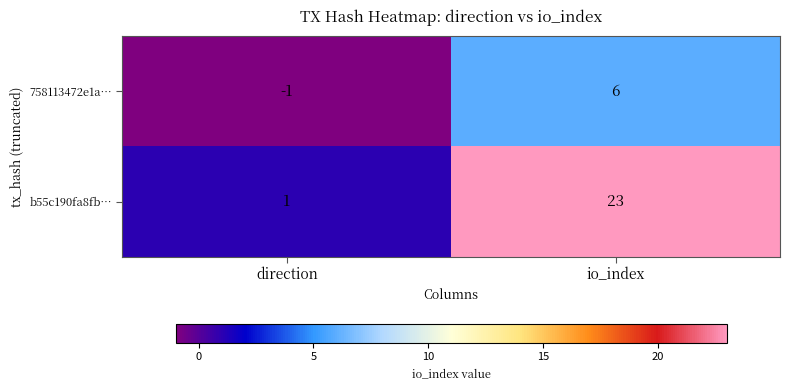

What is the difference between the highest and lowest values at io_index?

17